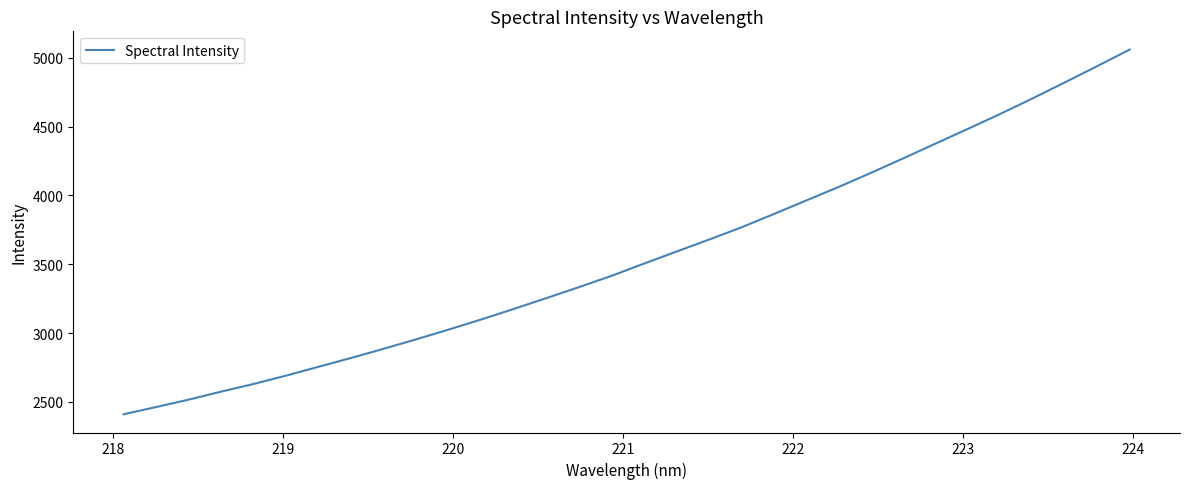

What is the maximum value shown in the chart?

5060.4